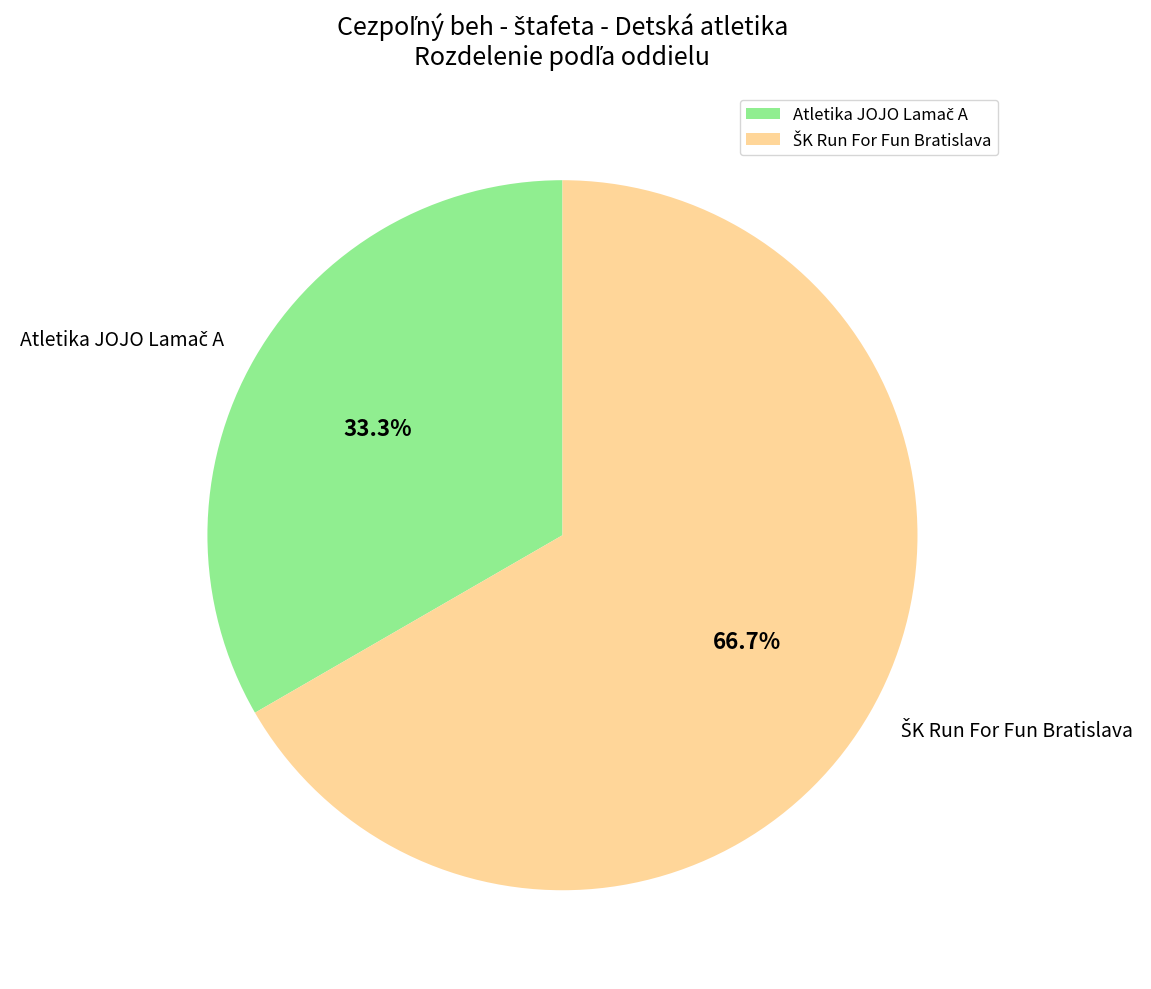

Is there a majority slice in this chart?

Yes